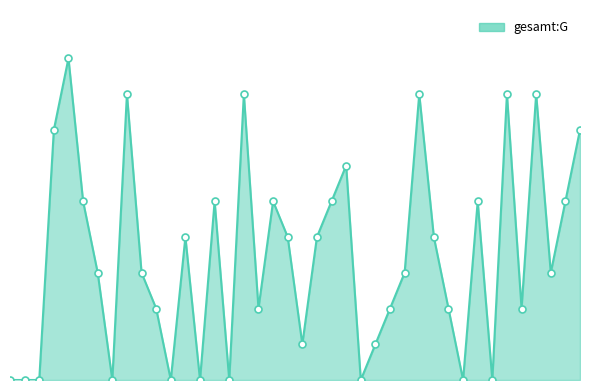

Does the chart have visible grid lines?

No